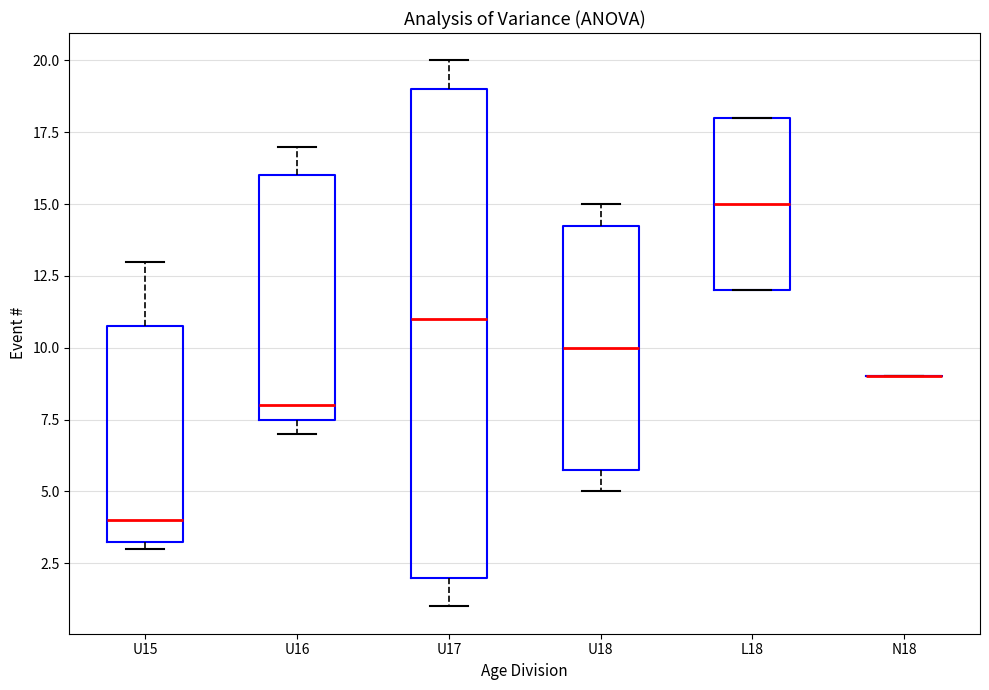

Where is the lower edge of the box for U17 on the y-axis? The values are not printed on the chart, so give them approximately, as read against the axis.

2.0